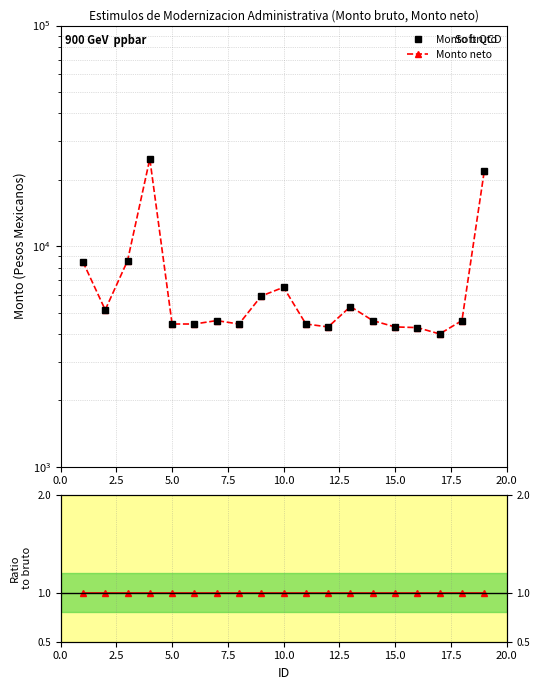

What is the minimum value for Ratio neto/bruto?

1.0